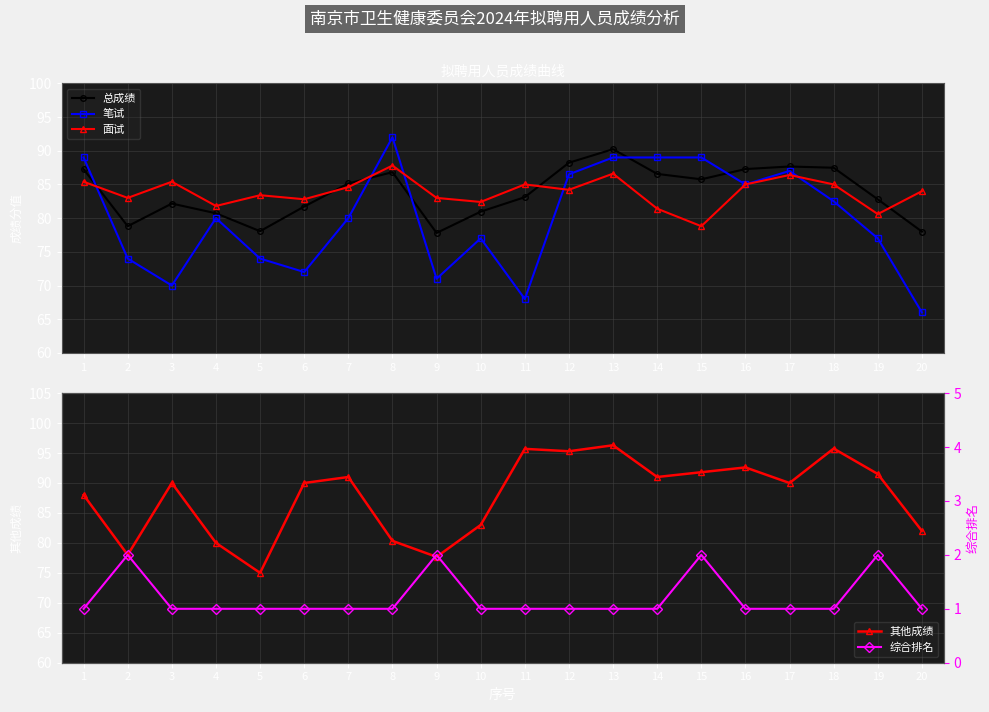

Rank the series by their maximum value, from lowest to highest.

综合排名, 面试, 总成绩, 笔试, 其他成绩